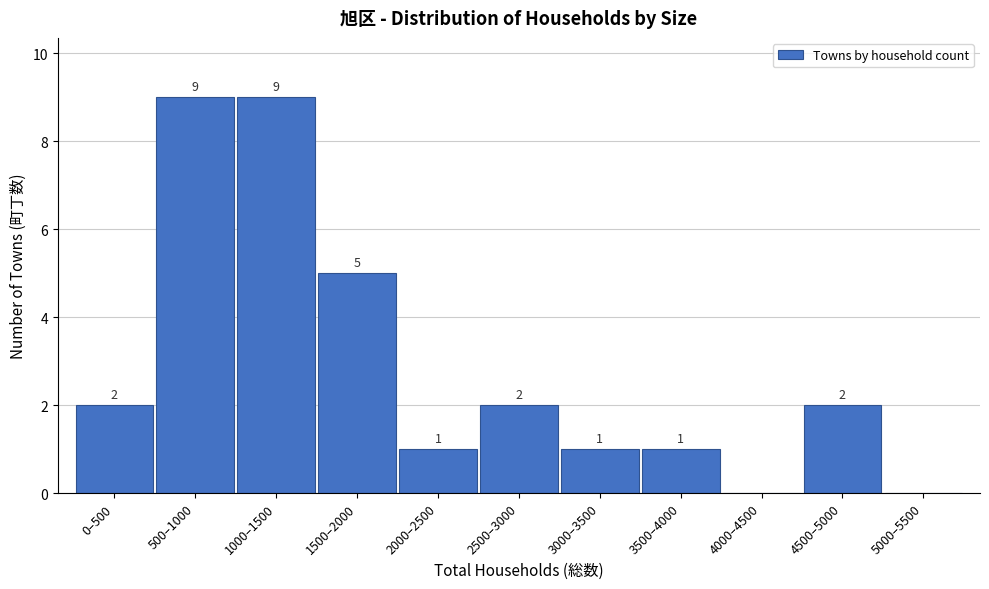

Reading left to right, transcribe all the data shown in this chart.

0–500=2	500–1000=9	1000–1500=9	1500–2000=5	2000–2500=1	2500–3000=2	3000–3500=1	3500–4000=1	4000–4500=0	4500–5000=2	5000–5500=0